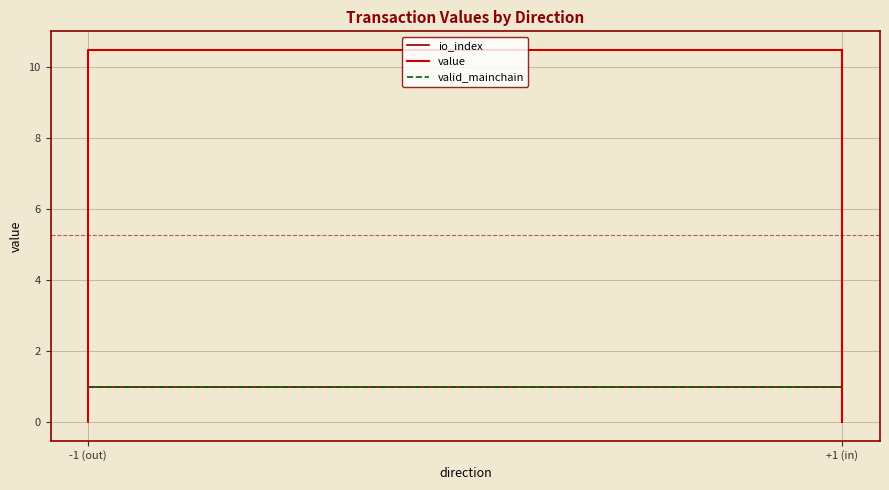

At which label does value reach its peak?

-1 (out)